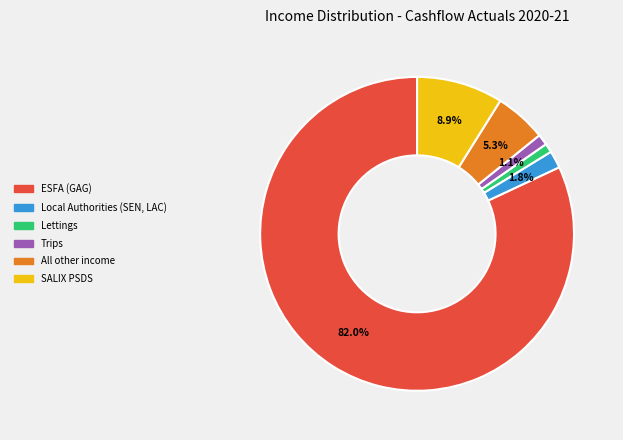

Which slice is the largest?

ESFA (GAG)